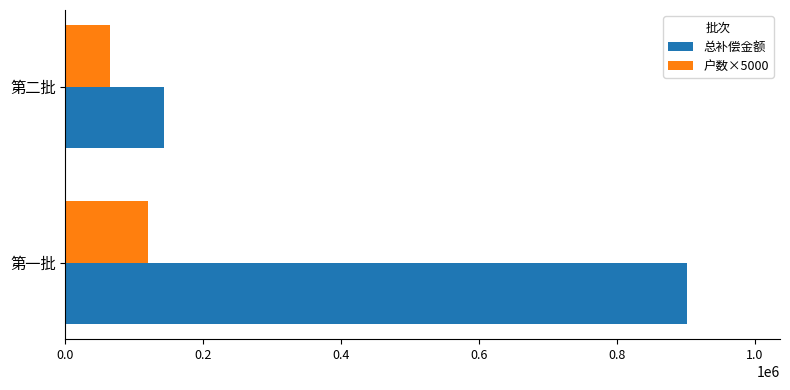

Count the number of data series in this chart.

2